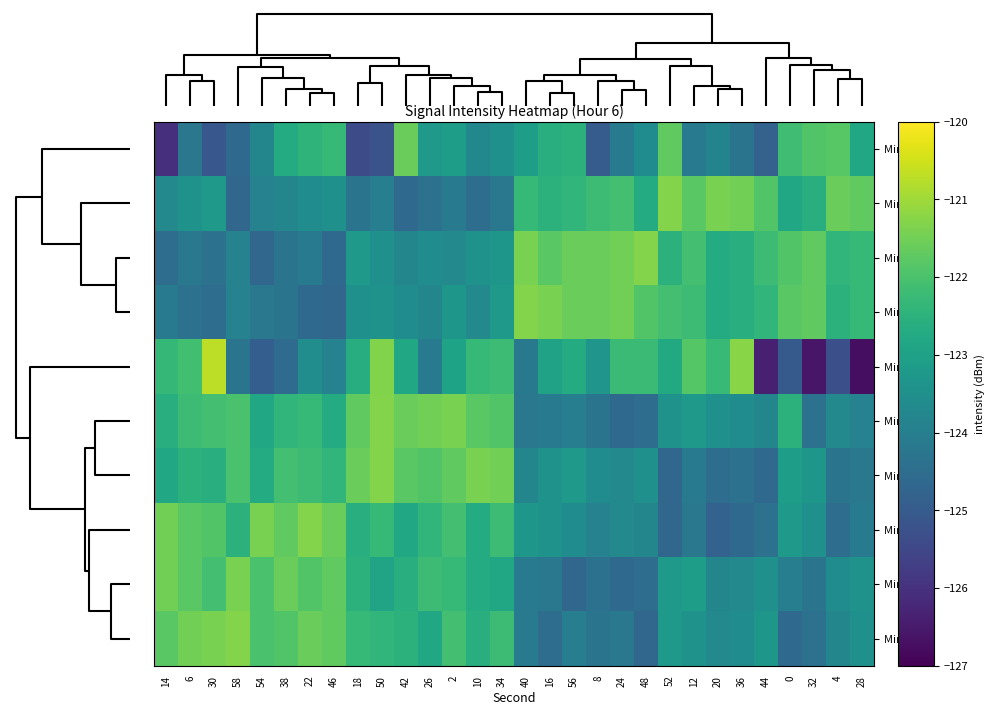

Which series has the widest spread of values?

Min 0